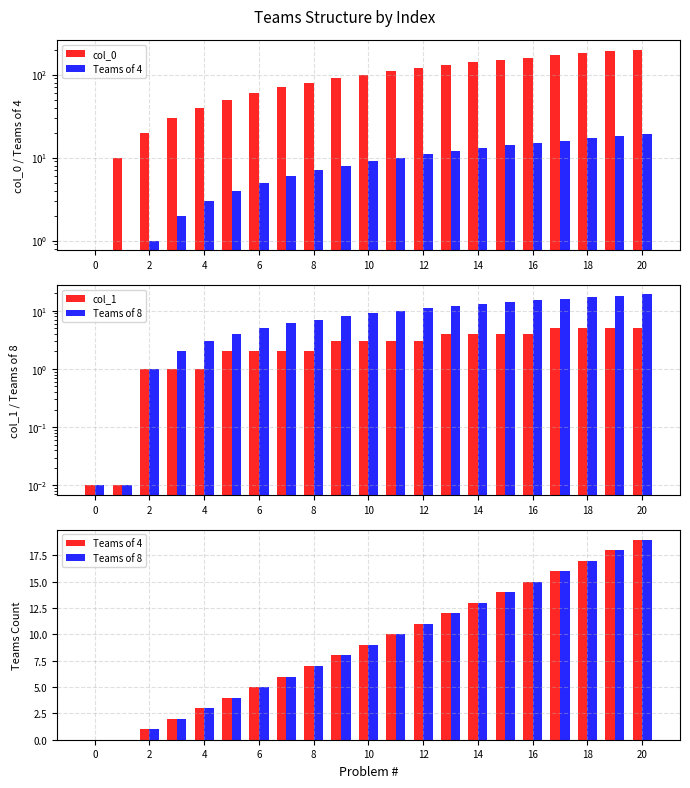

The col_1 series shows 0.3 at 4. True or false?

False